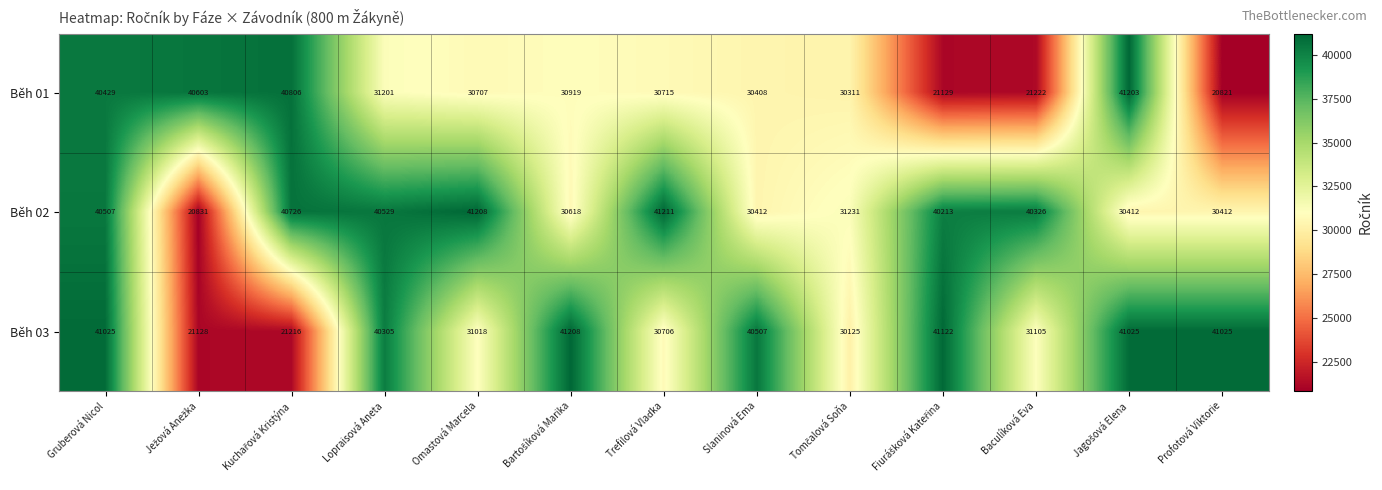

At which category is the sum across all series the highest?

Gruberová Nicol